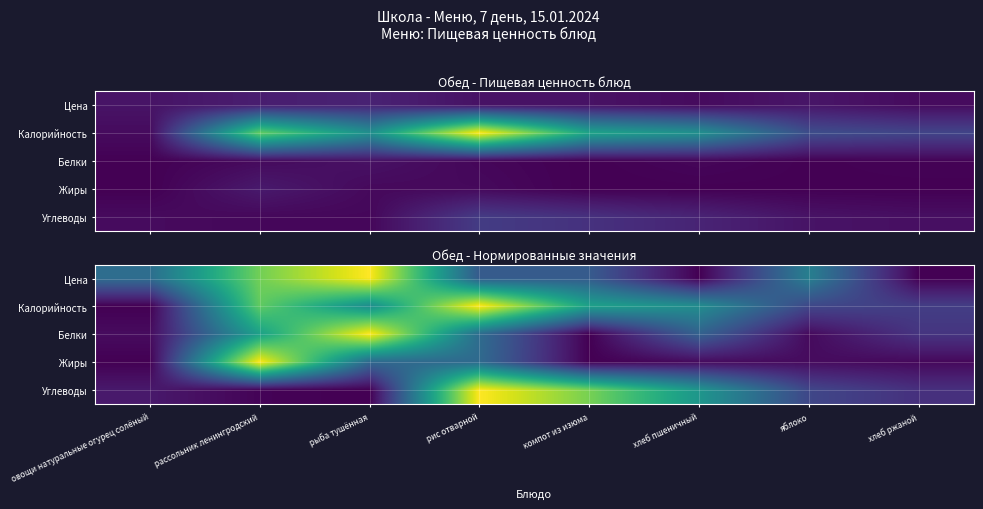

True or false: Углеводы has a value of 0.5 at хлеб пшеничный.

True